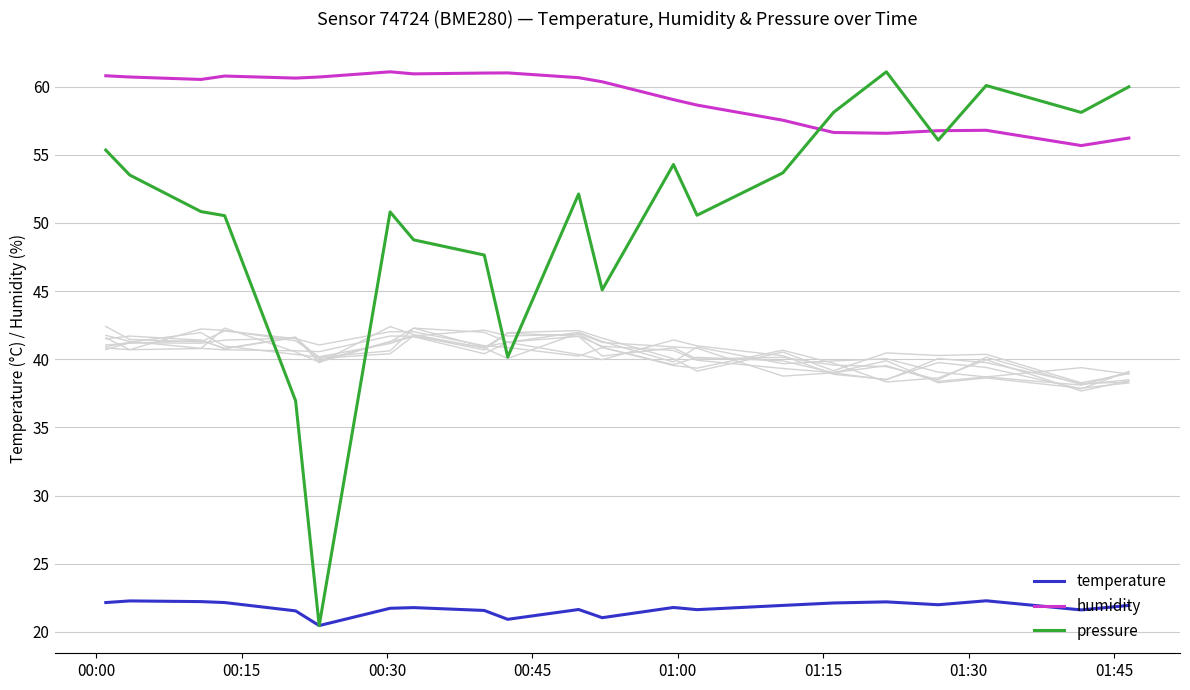

How many data points does each series have?

21